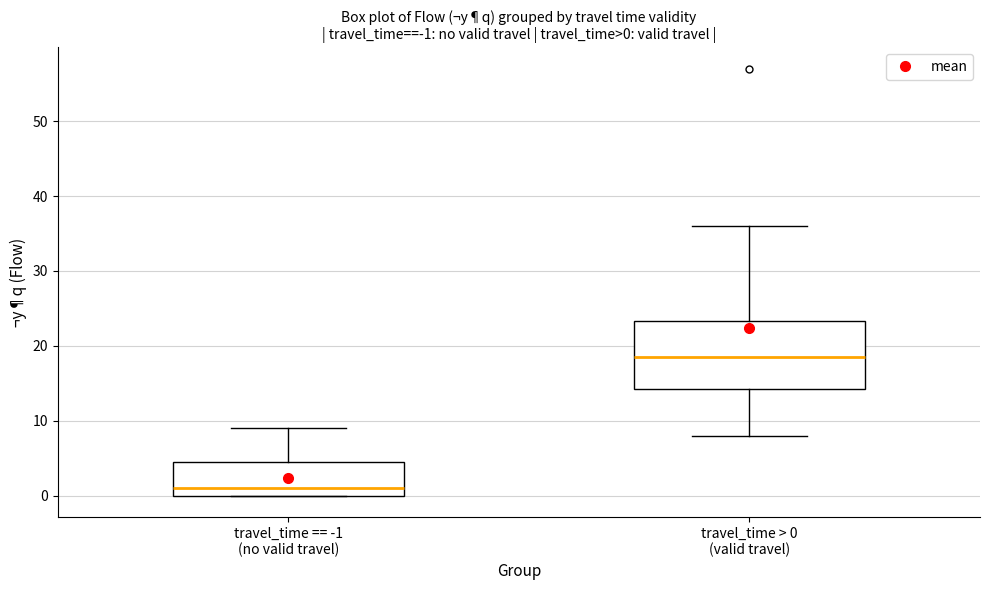

Which box is the tallest, from its lower edge to its upper edge?

travel_time > 0 (valid travel)